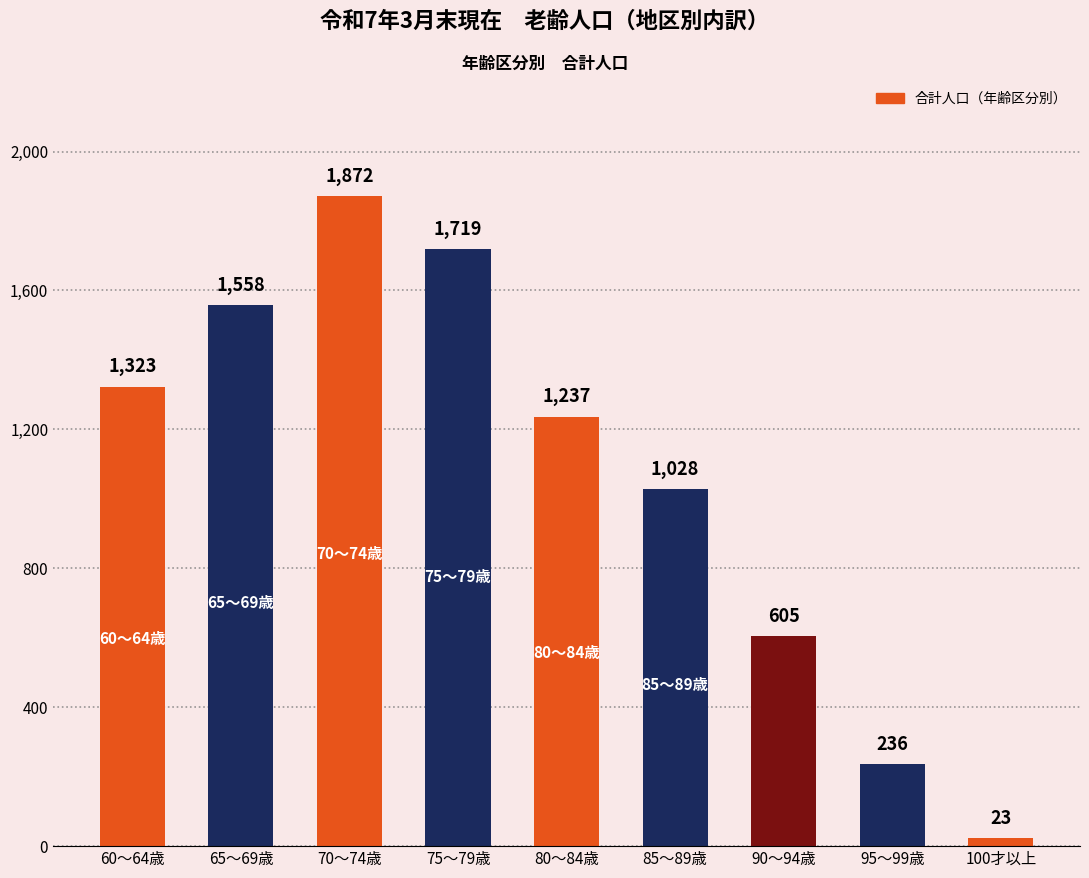

What is the minimum value shown in the chart?

23